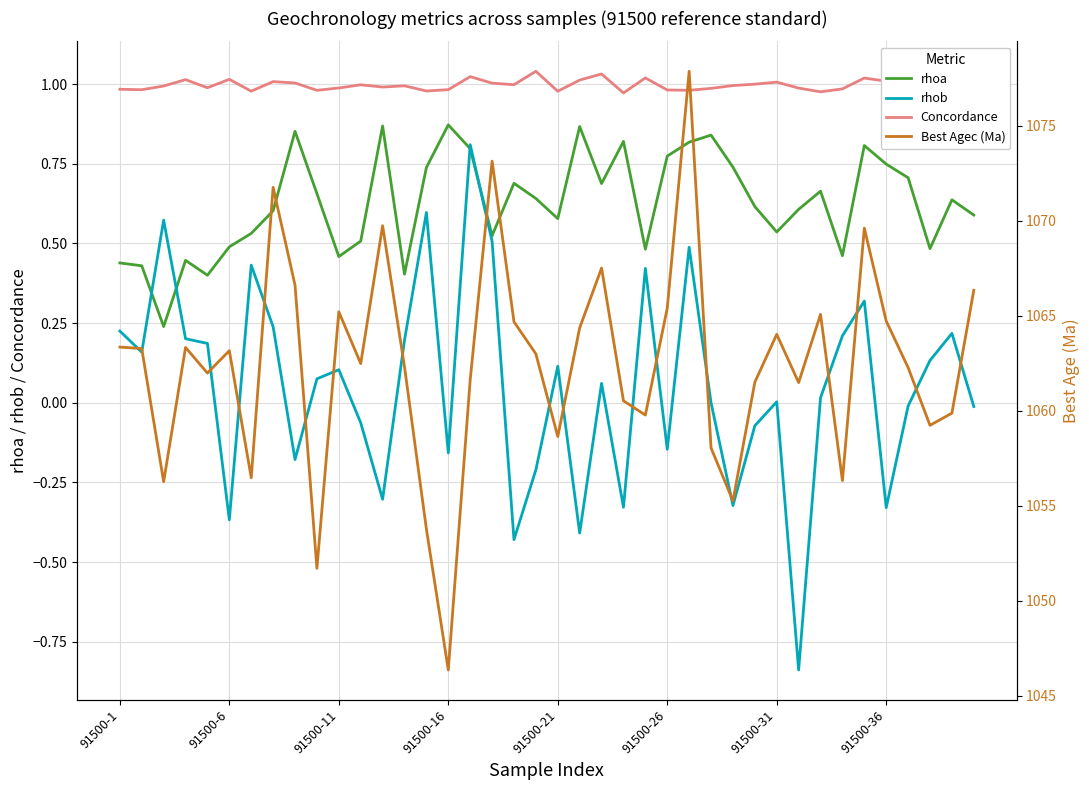

What is the difference between the maximum and minimum values in the Best Agec (Ma) series?

31.5